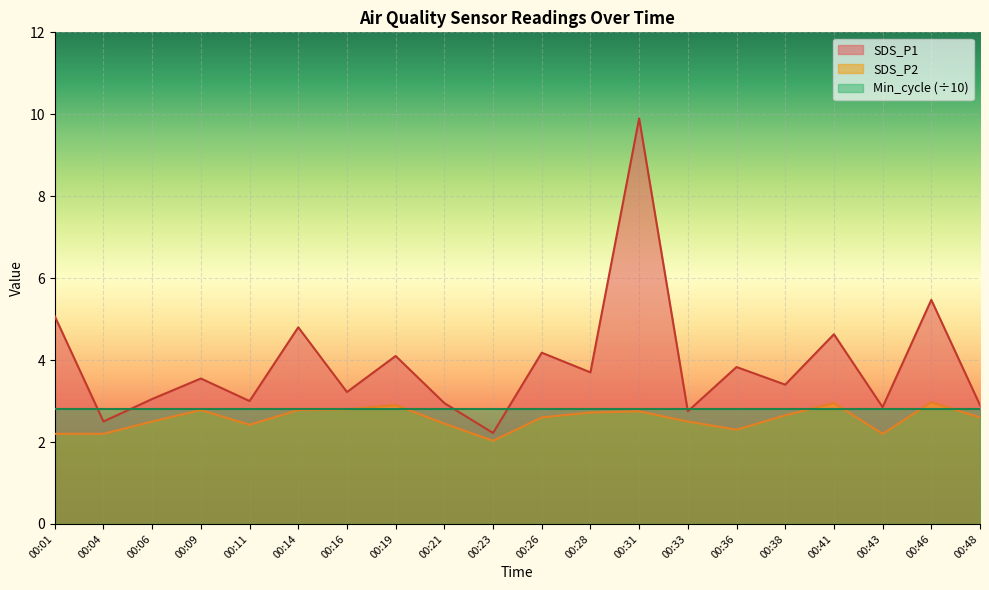

Rank the series at 00:14 from lowest to highest value.

SDS_P2, SDS_P1